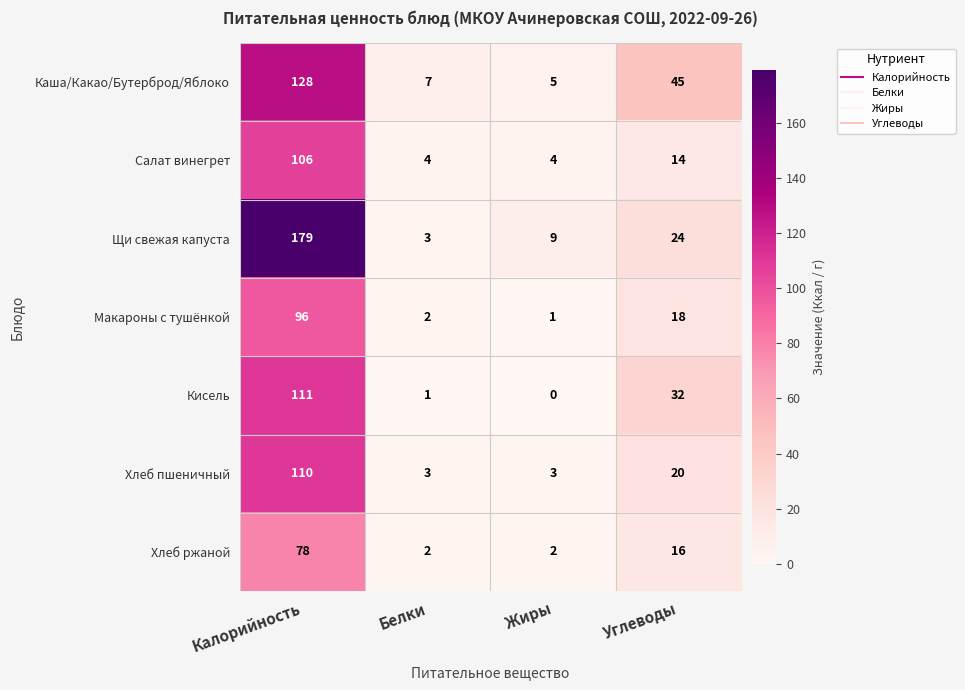

What is the lowest value of the Хлеб пшеничный series?

3